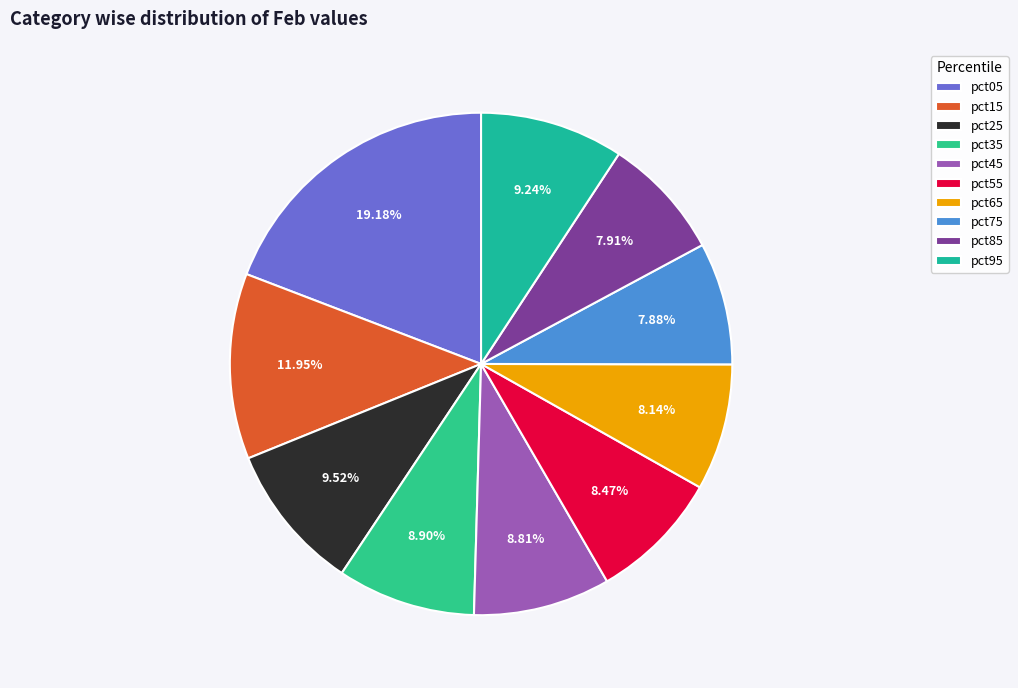

To the nearest percent, what is the difference between the largest and smallest slice percentages?

11%